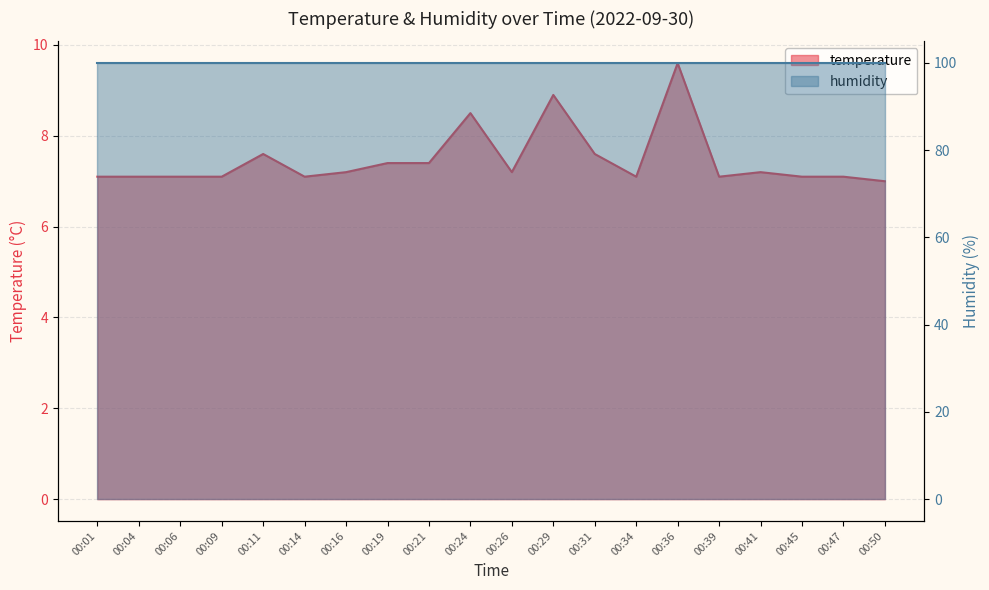

Rank the categories by value from highest to lowest.

00:36, 00:29, 00:24, 00:11, 00:31, 00:19, 00:21, 00:16, 00:26, 00:41, 00:01, 00:04, 00:06, 00:09, 00:14, 00:34, 00:39, 00:45, 00:47, 00:50